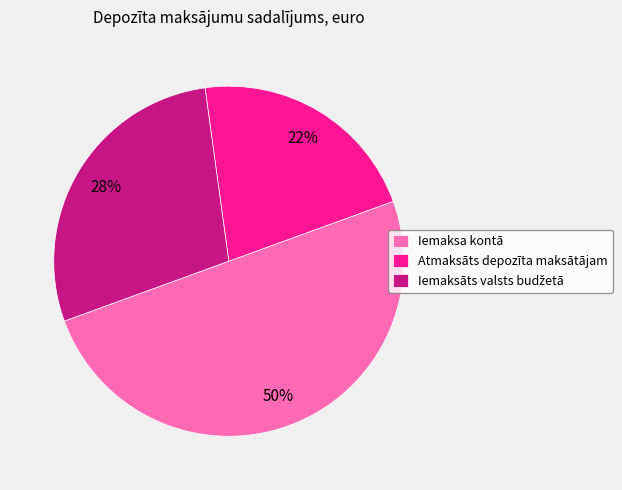

True or false: Atmaksāts depozīta maksātājam accounts for 7% of the total.

False